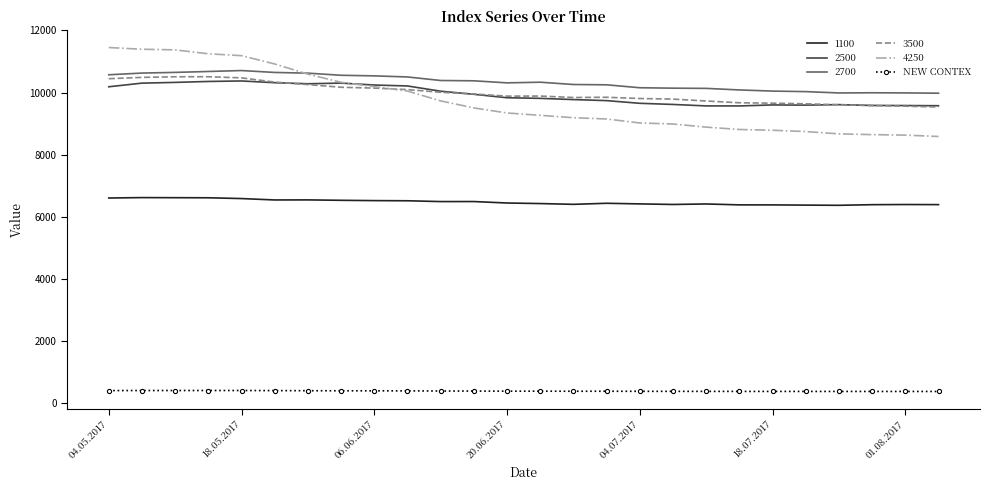

True or false: 2700 and 2500 intersect in this chart.

False